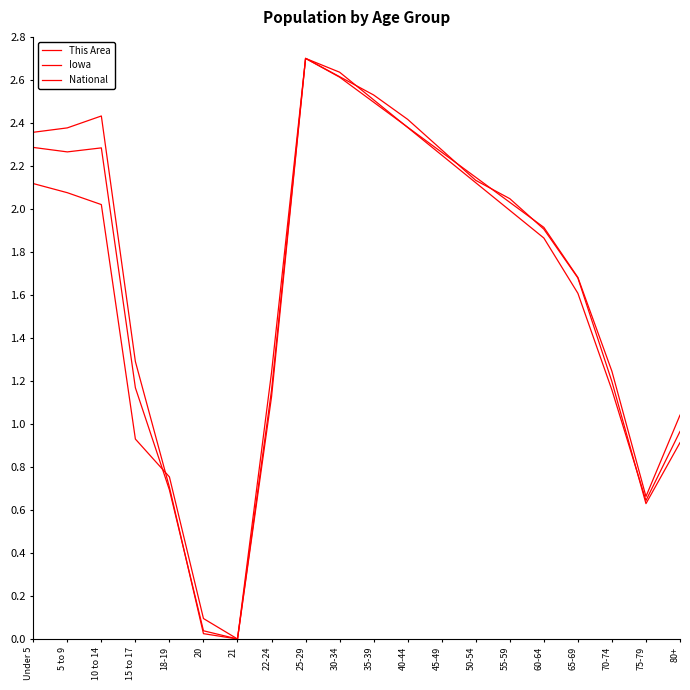

How many interior local peaks does the Iowa series have?

2